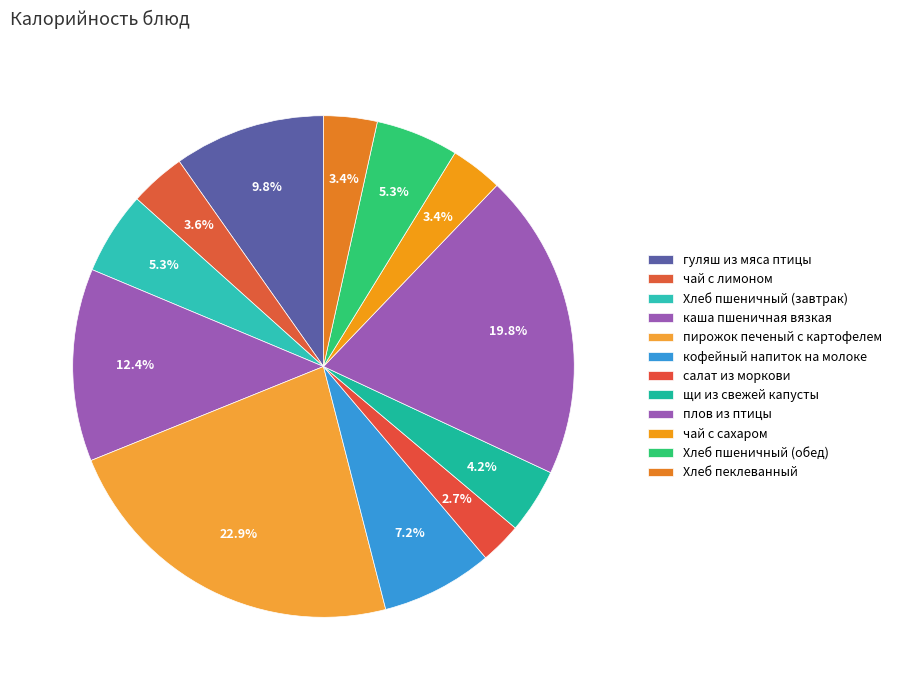

To the nearest percent, what is the difference between the largest and smallest slice percentages?

20%